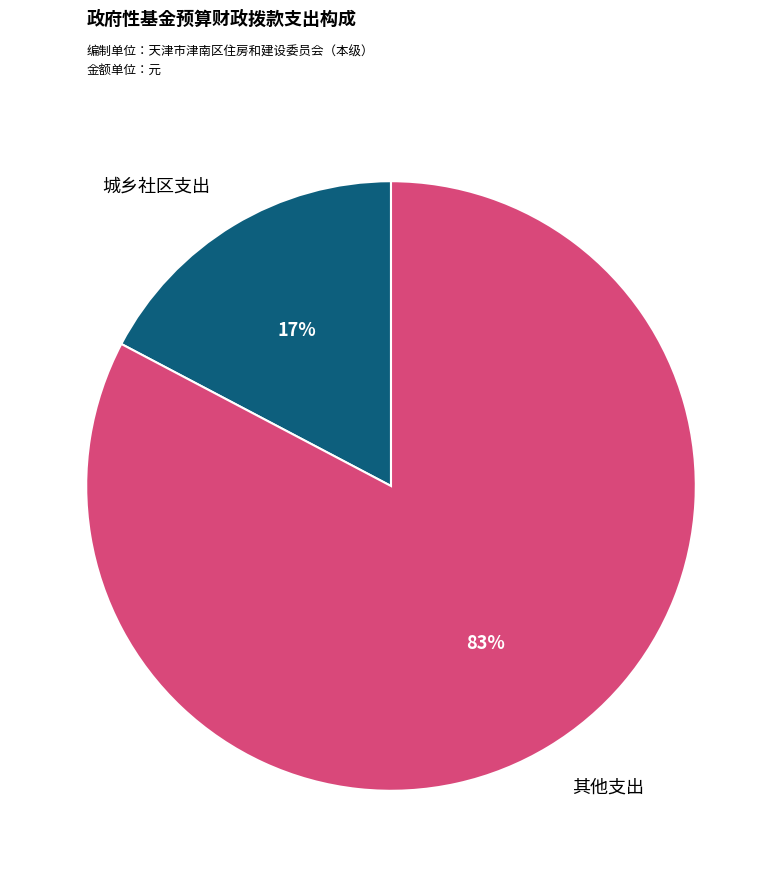

How many slices are in this pie chart?

2